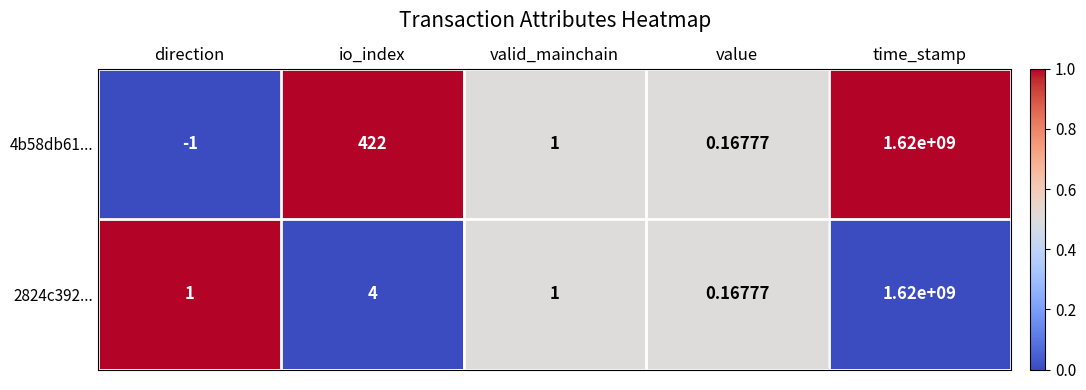

Is the value of 4b58db61... at valid_mainchain greater than the value of 2824c392... at value?

Yes